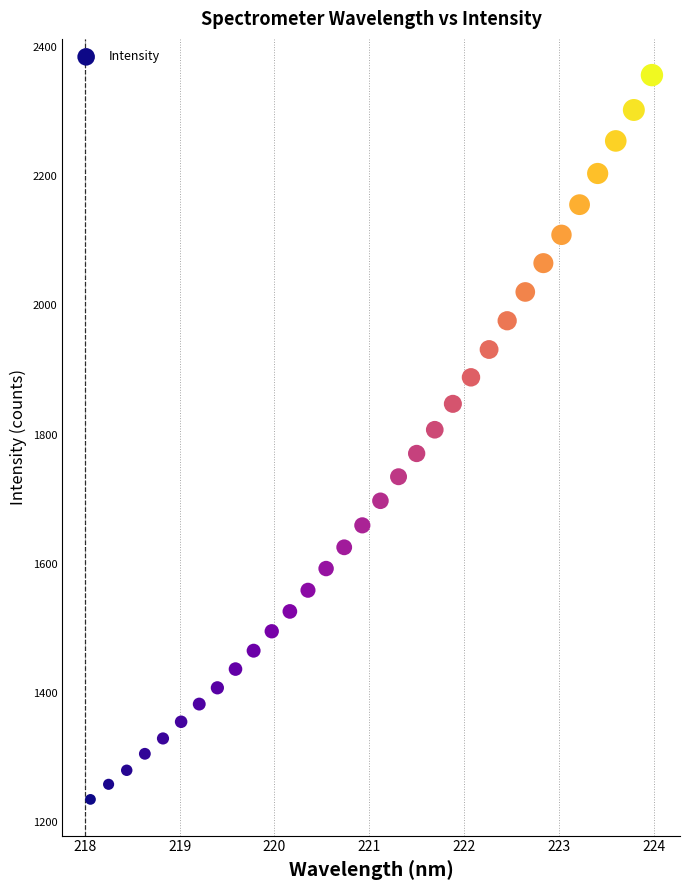

What is the range of X values (max minus min)?

5.9